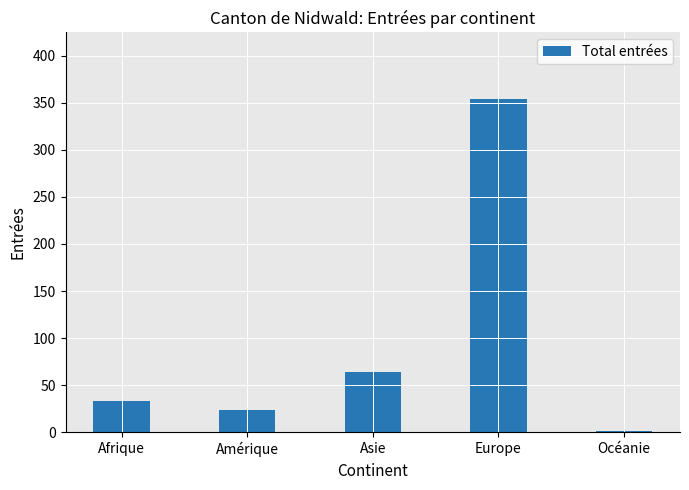

What is the change in value from Asie to Océanie?

-63